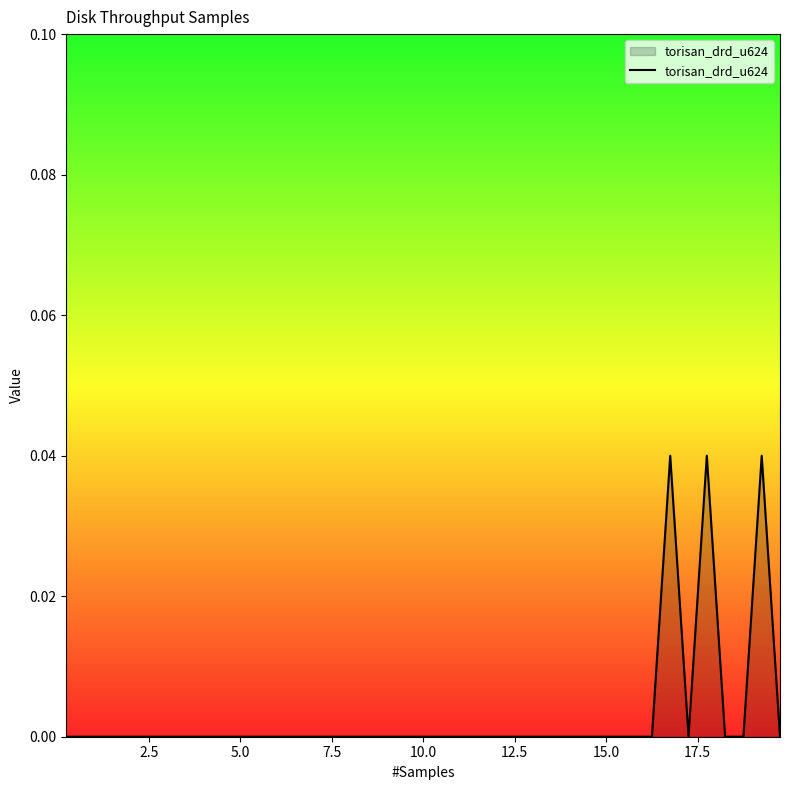

What is the sum of all values?

0.1